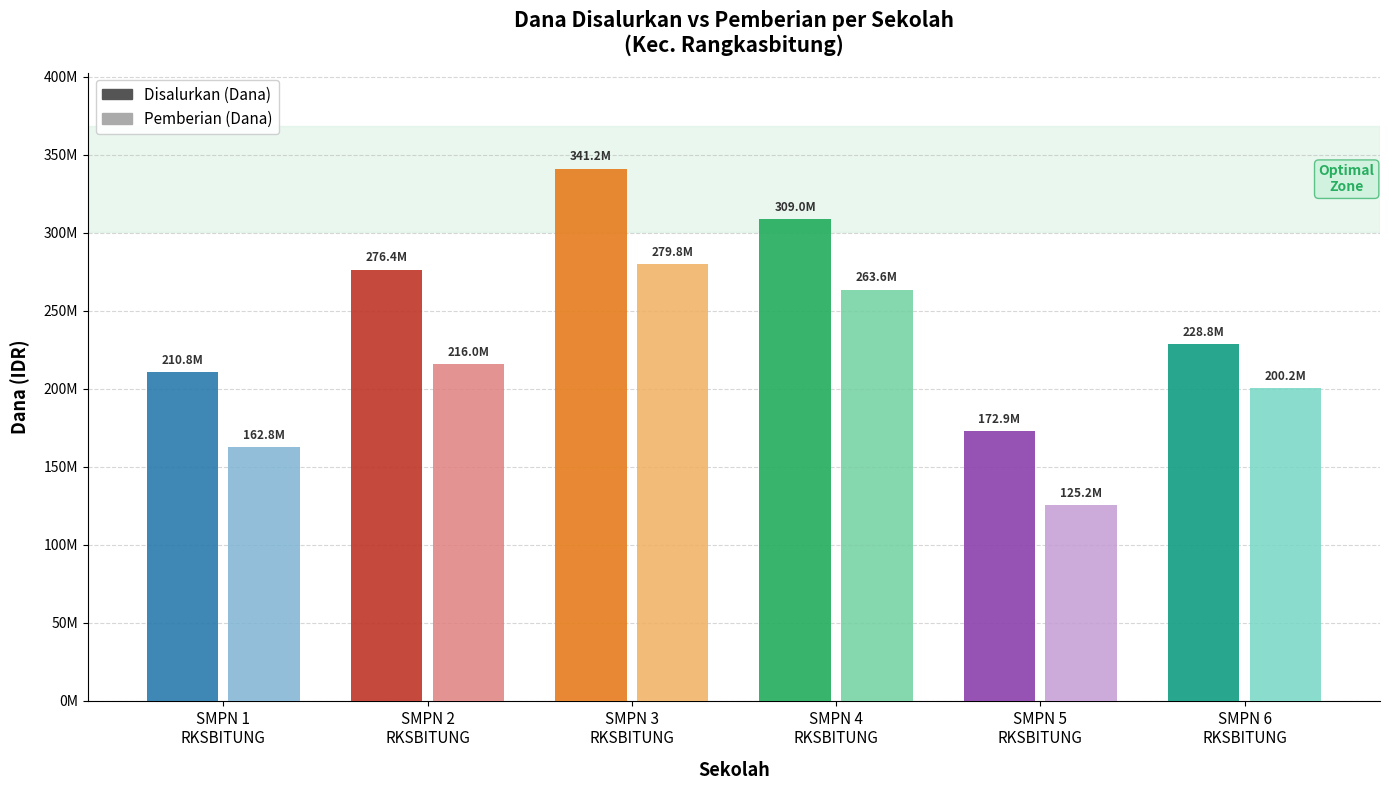

Reading left to right, extract all data points from this chart.

Disalurkan (Dana): 210750000	276375000	341250000	309000000	172875000	228750000
Pemberian (Dana): 162750000	216000000	279750000	263625000	125250000	200250000